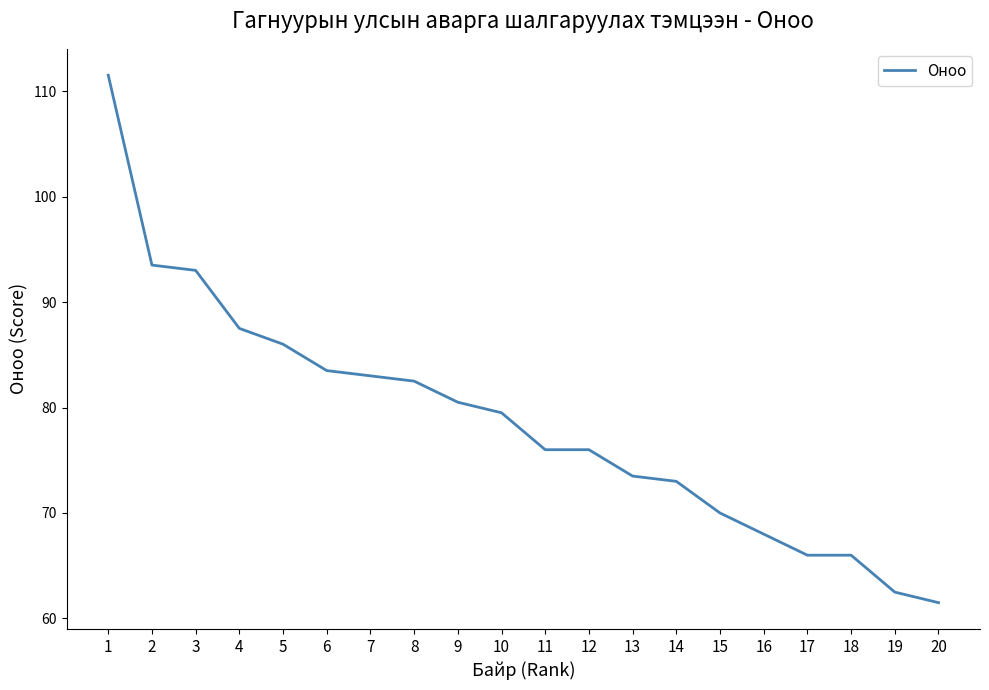

Reading left to right, extract all data points from this chart.

1=111.5	2=93.5	3=93.0	4=87.5	5=86.0	6=83.5	7=83.0	8=82.5	9=80.5	10=79.5	11=76.0	12=76.0	13=73.5	14=73.0	15=70.0	16=68.0	17=66.0	18=66.0	19=62.5	20=61.5